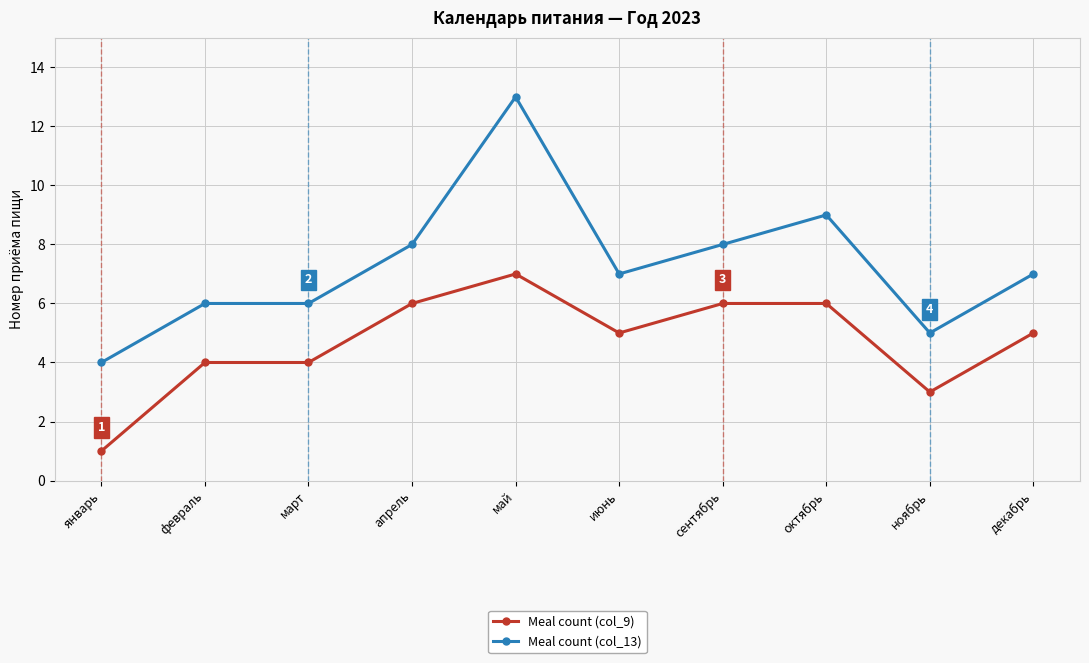

True or false: Meal count (col_13) and Meal count (col_9) cross at least once.

False